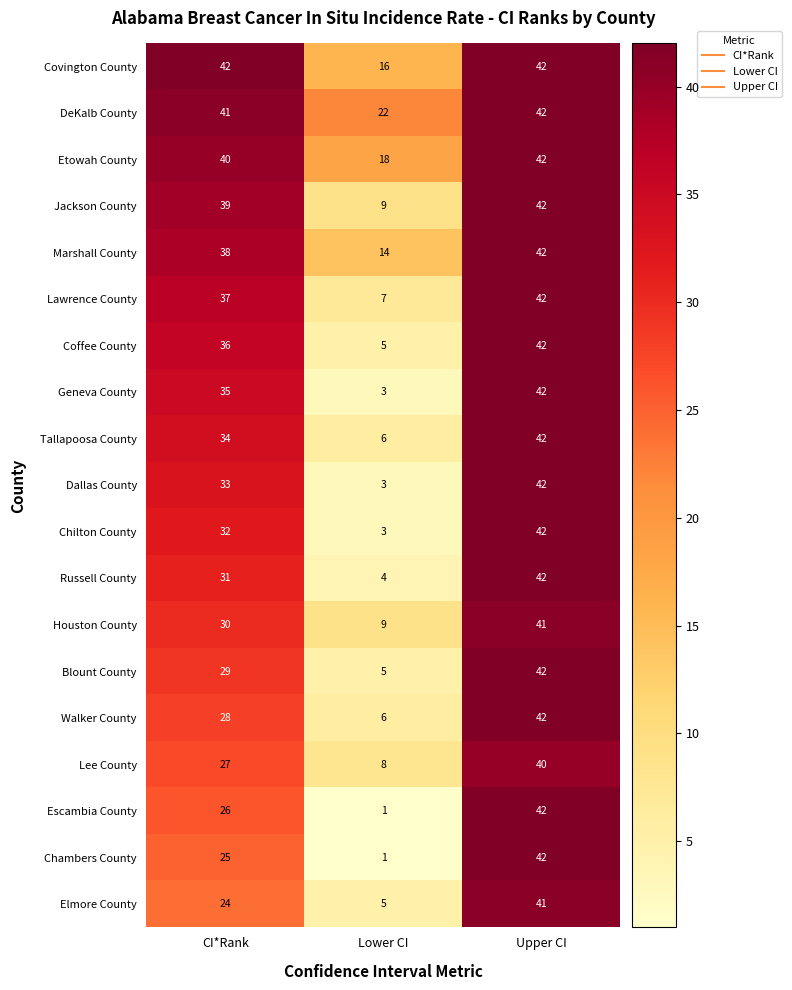

What is the sum of the Russell County values at CI*Rank and Upper CI?

73